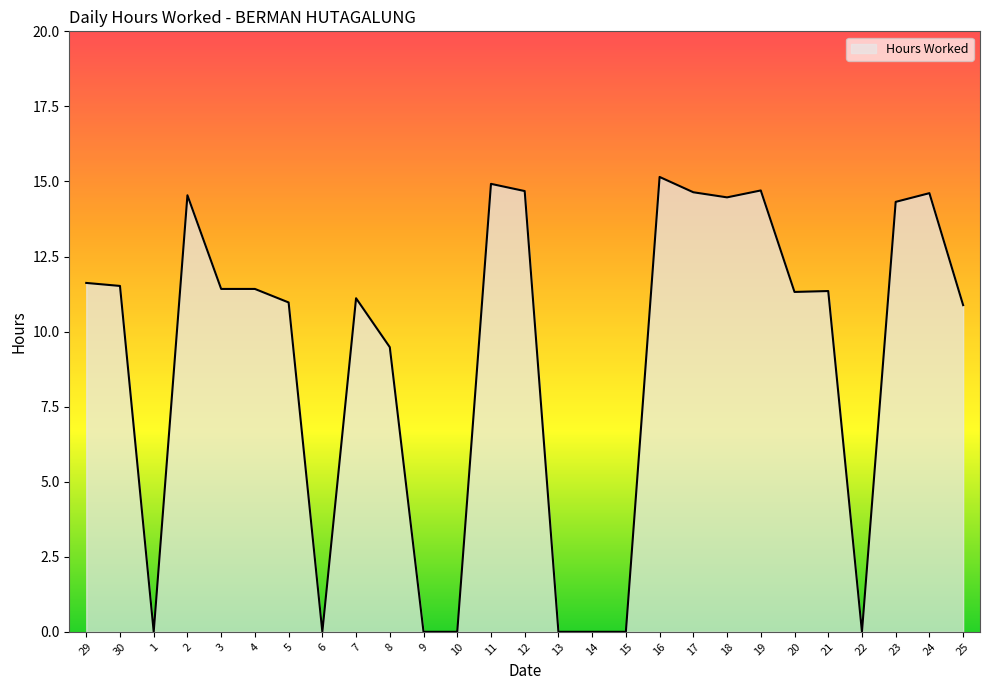

What position from the left is 16?

18